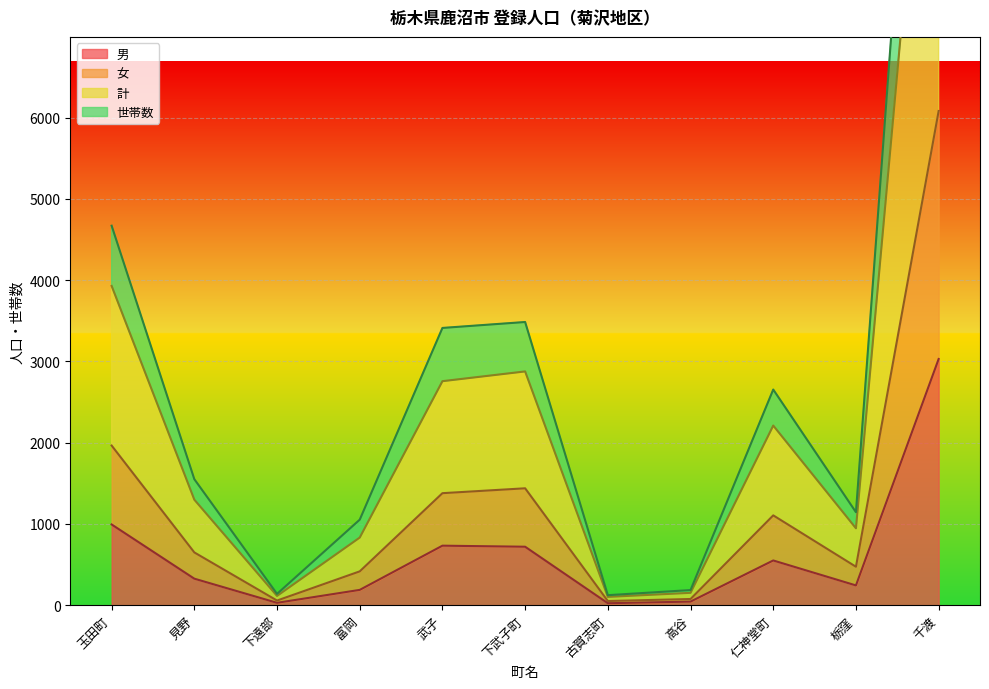

At which category is the sum across all series the highest?

千渡